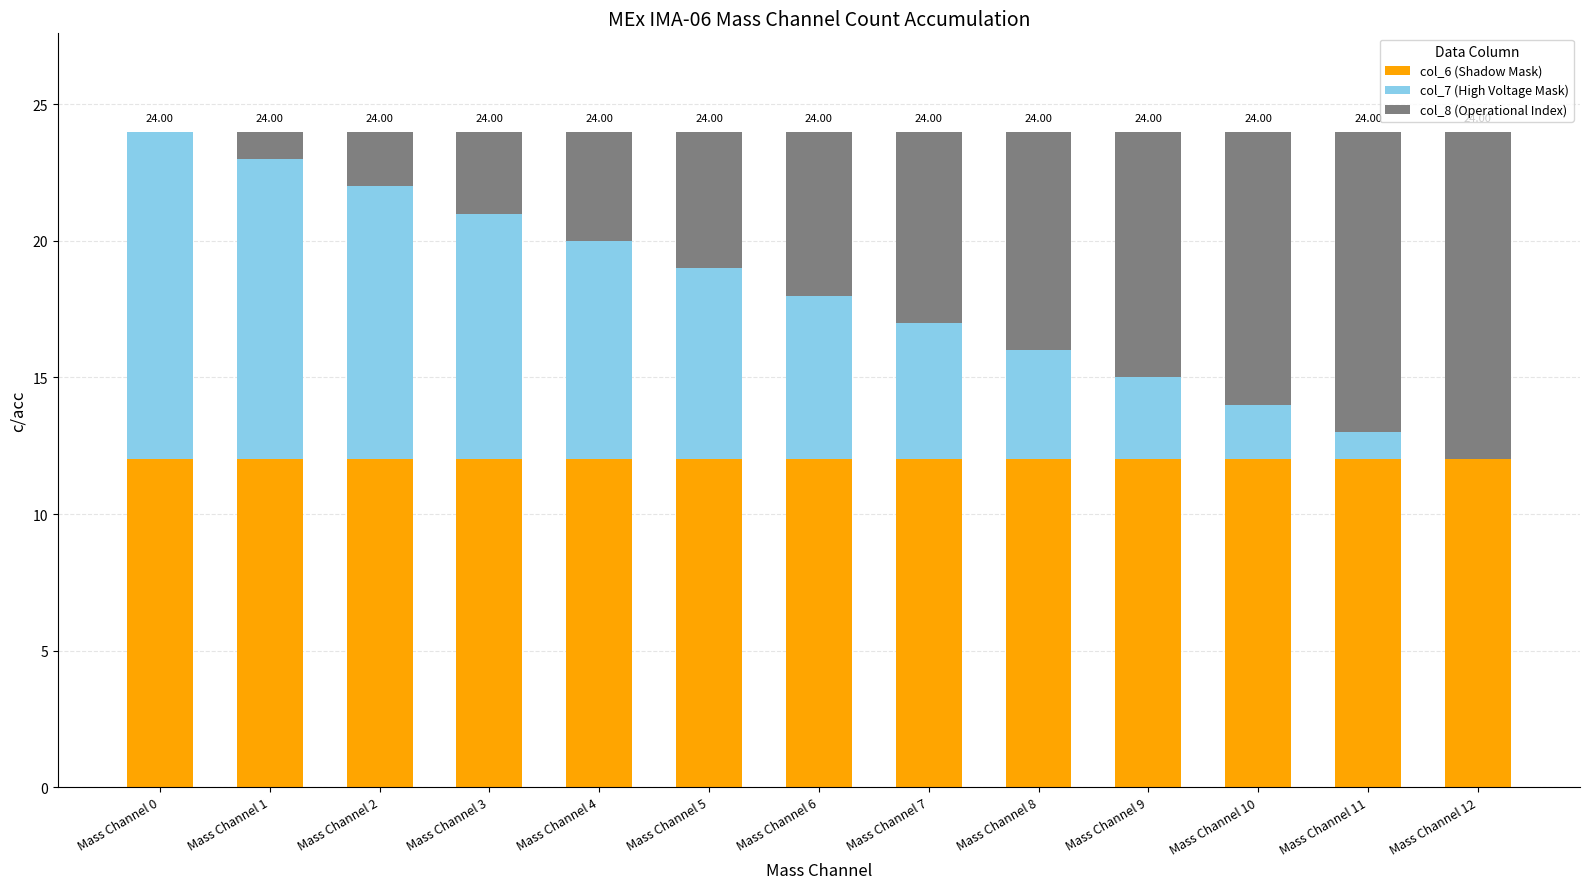

How many categories are shown in the chart?

13